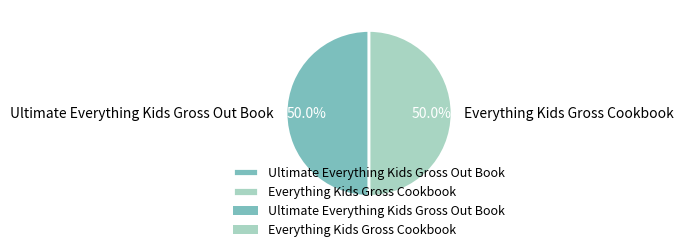

How many segments does this pie chart have?

2